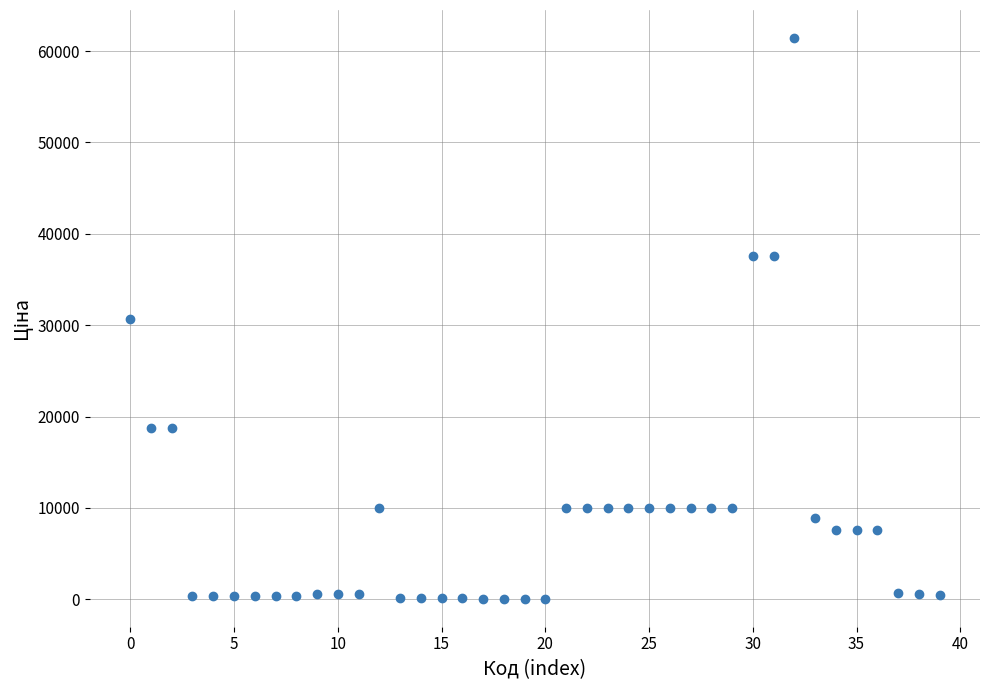

What is the range of Y values (max minus min)?

61377.2